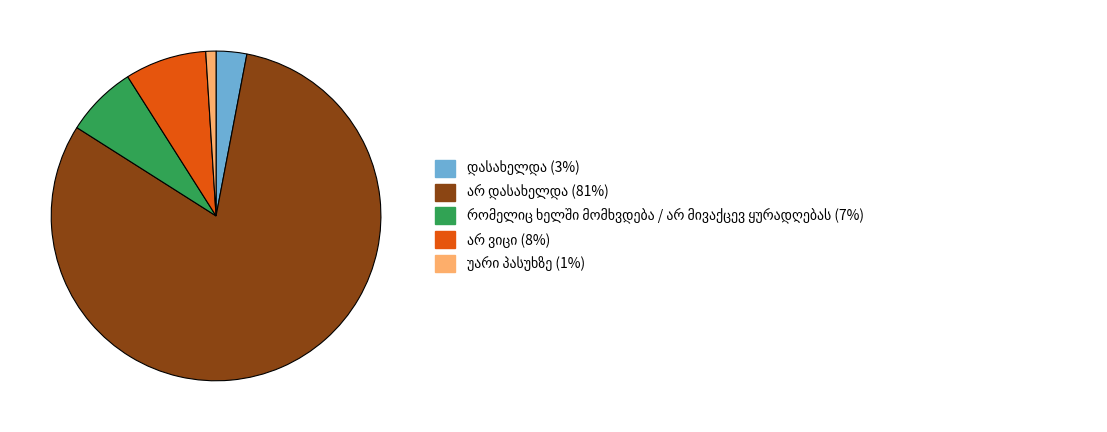

Does any single category account for the majority?

Yes